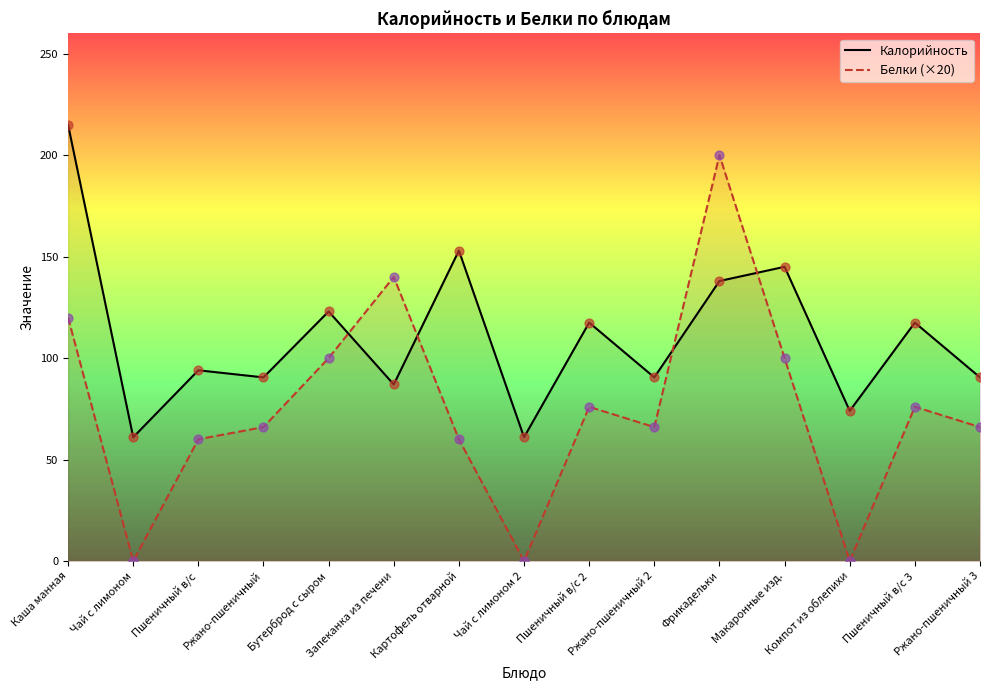

Which series contains the lowest Y value?

Белки (×20)